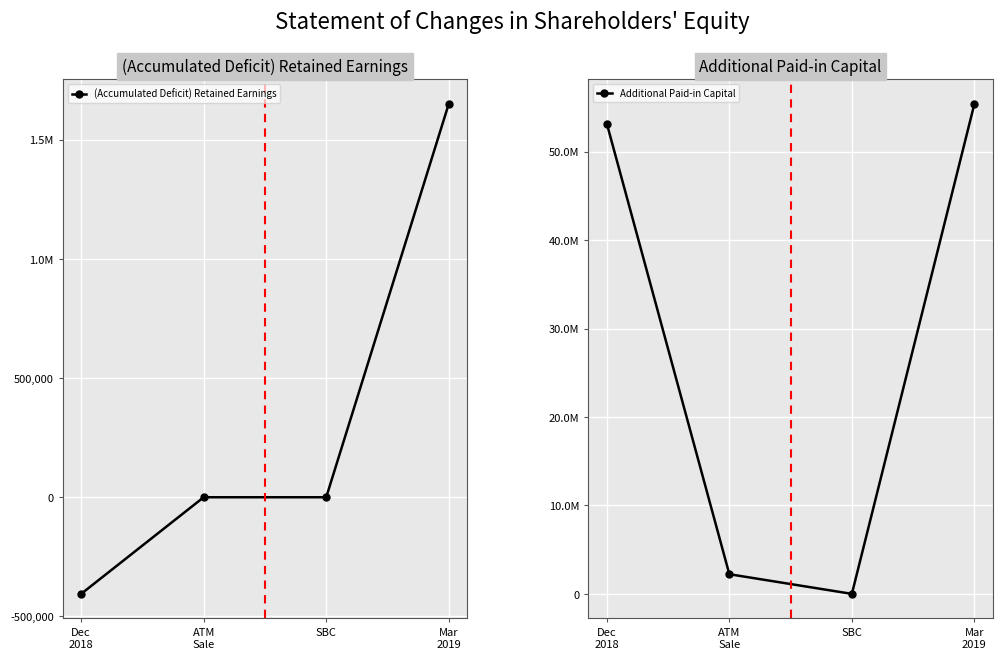

What is the difference between the maximum and minimum values in the (Accumulated Deficit) Retained Earnings series?

2056204